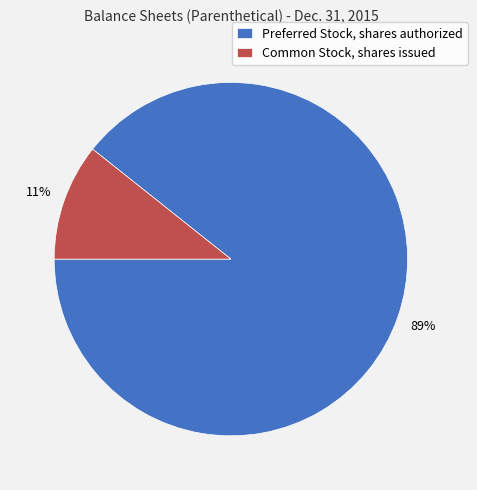

How many segments does this pie chart have?

2